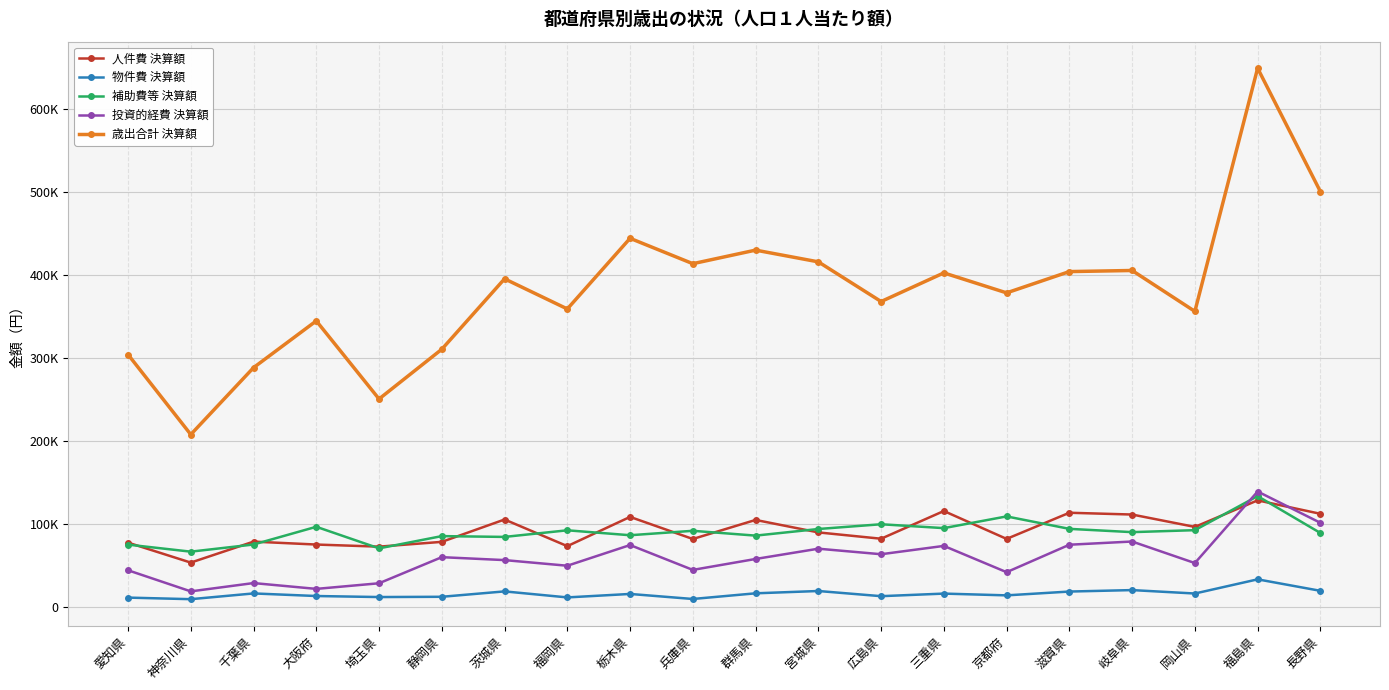

Where is the first local minimum for 補助費等 決算額?

神奈川県